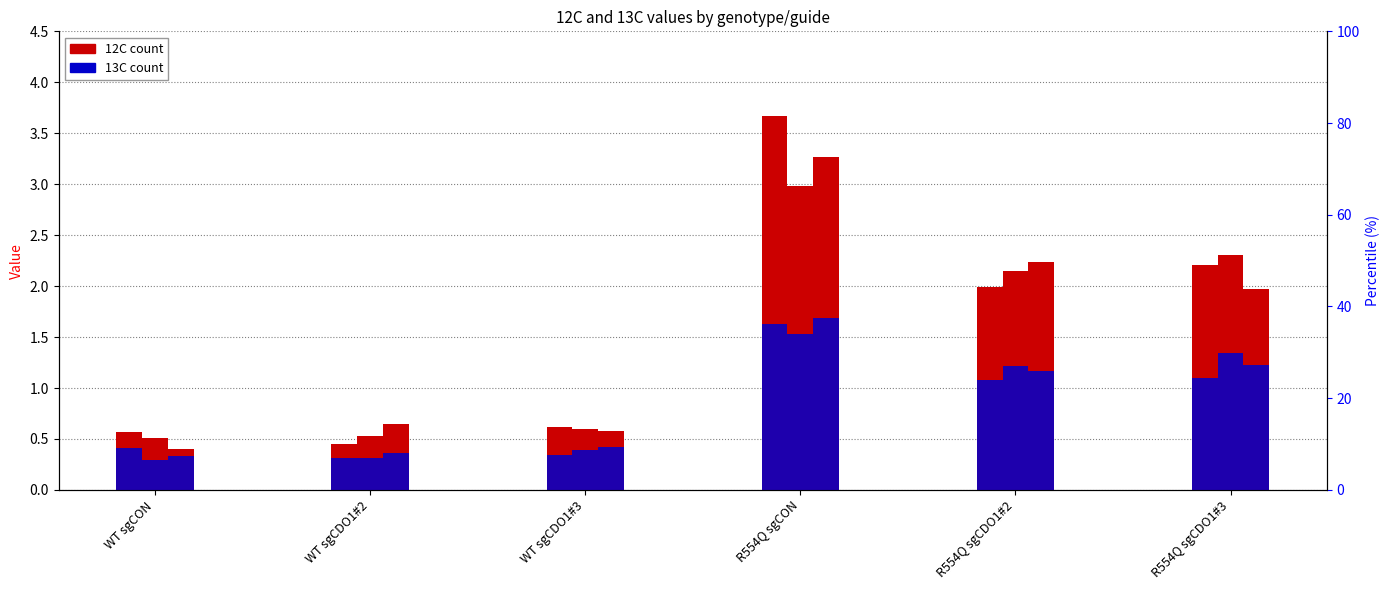

Which series has the widest spread of values?

12C rep1